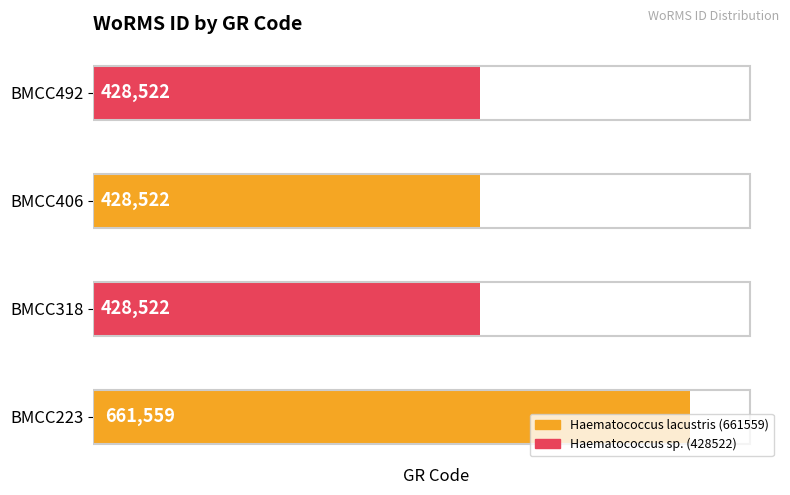

Is it true that the value at BMCC318 is 428522?

True